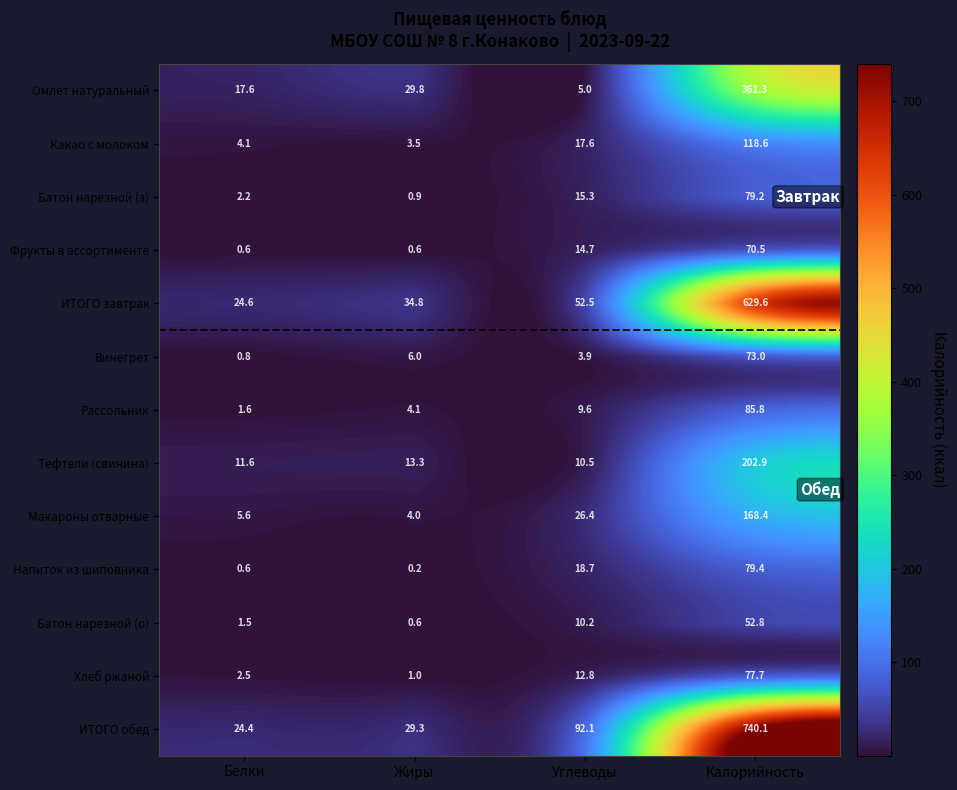

At which label is Винегрет closest to 36?

Жиры